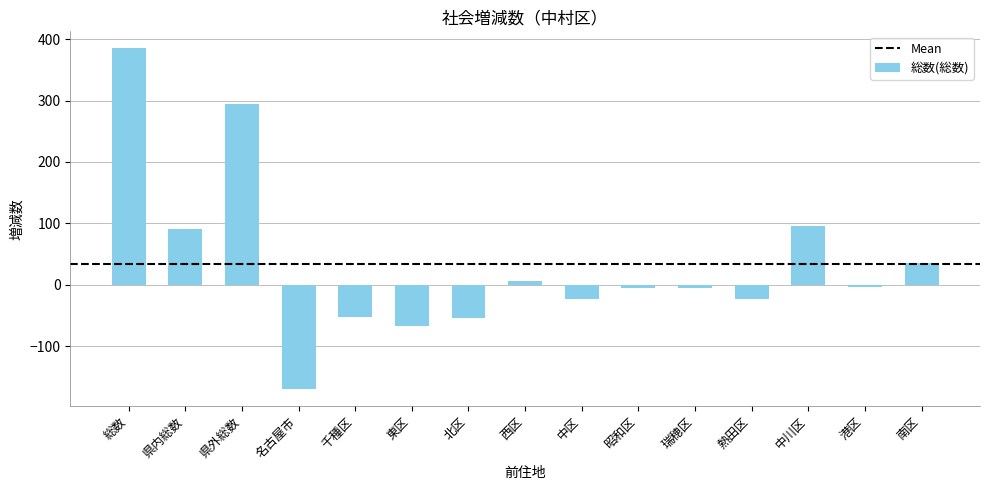

How many data points are less than -6?

6